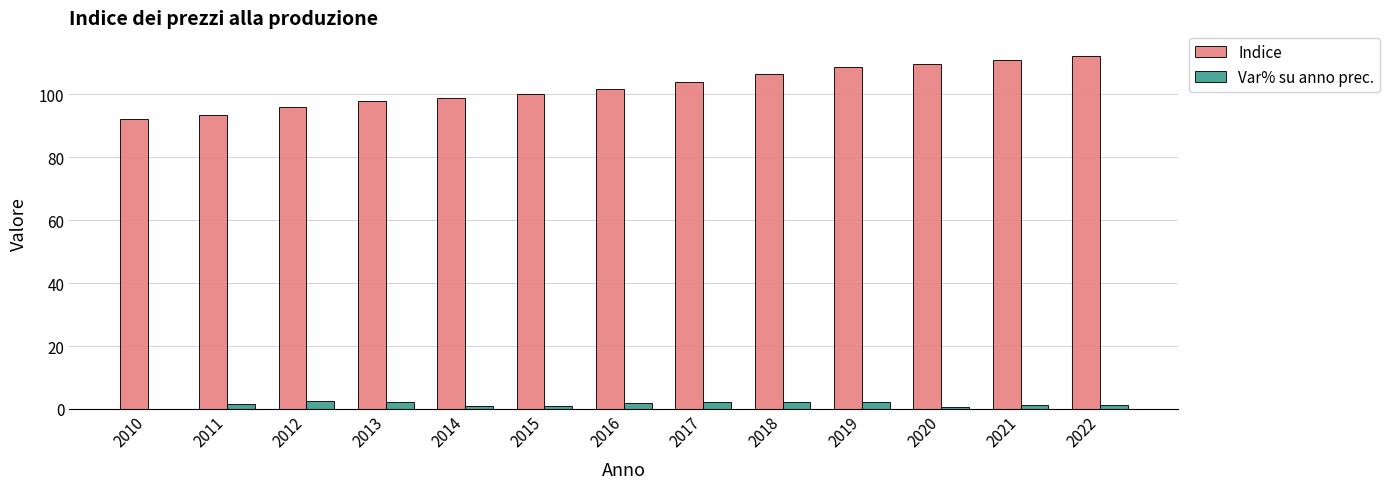

How many data points does each series have?

13